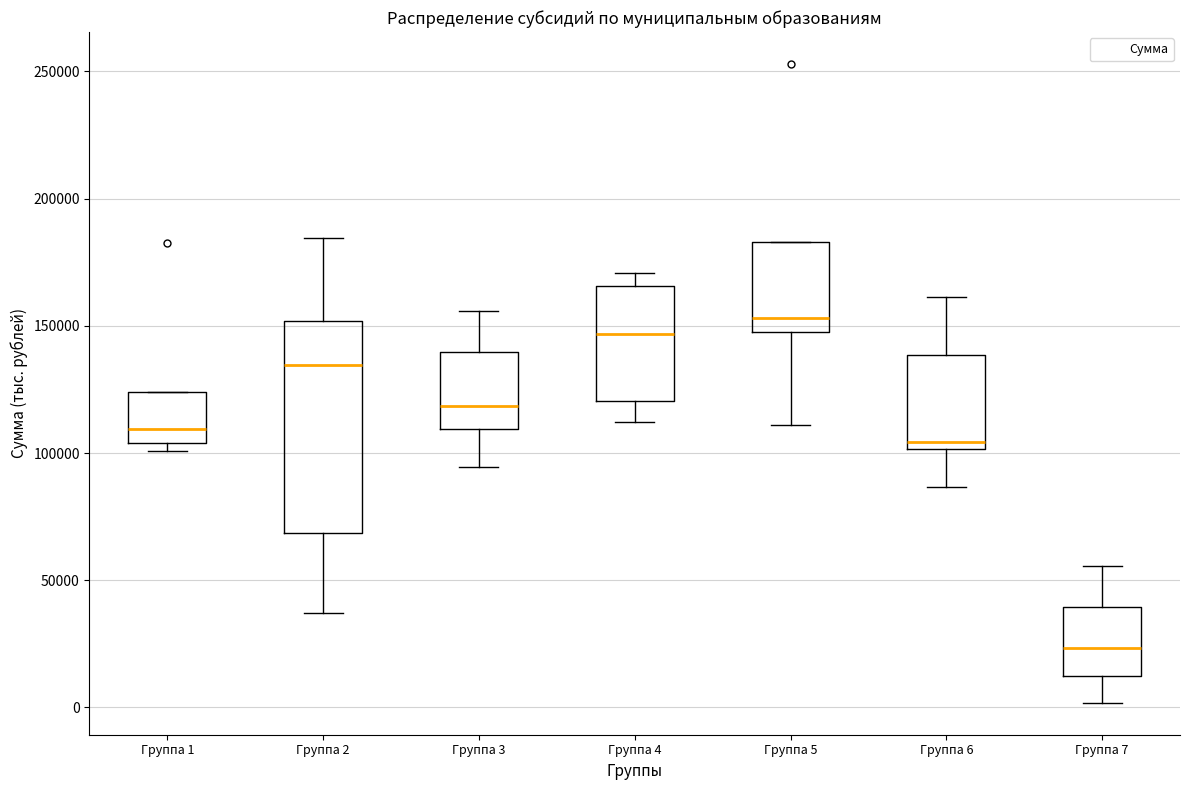

Comparing the boxes themselves (not the whiskers), which one is the tallest?

Группа 2